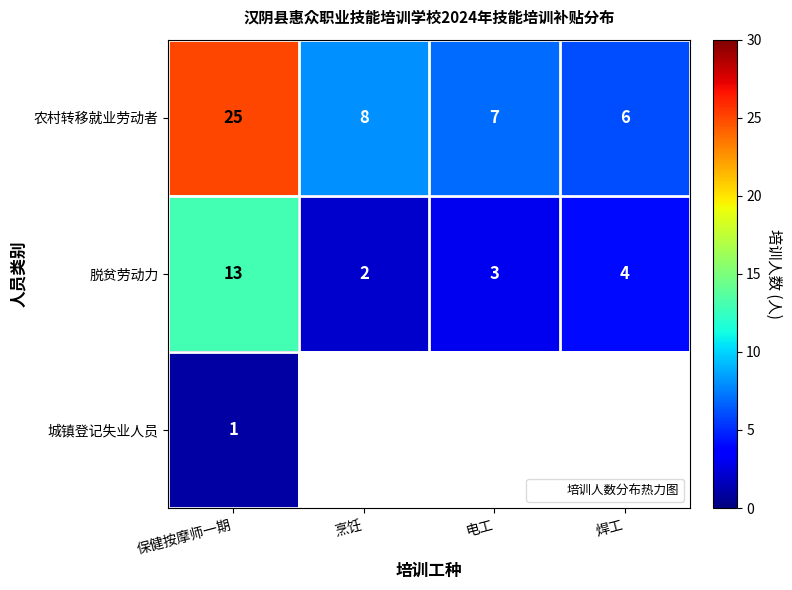

Is it true that 城镇登记失业人员 equals 0 at 焊工?

False